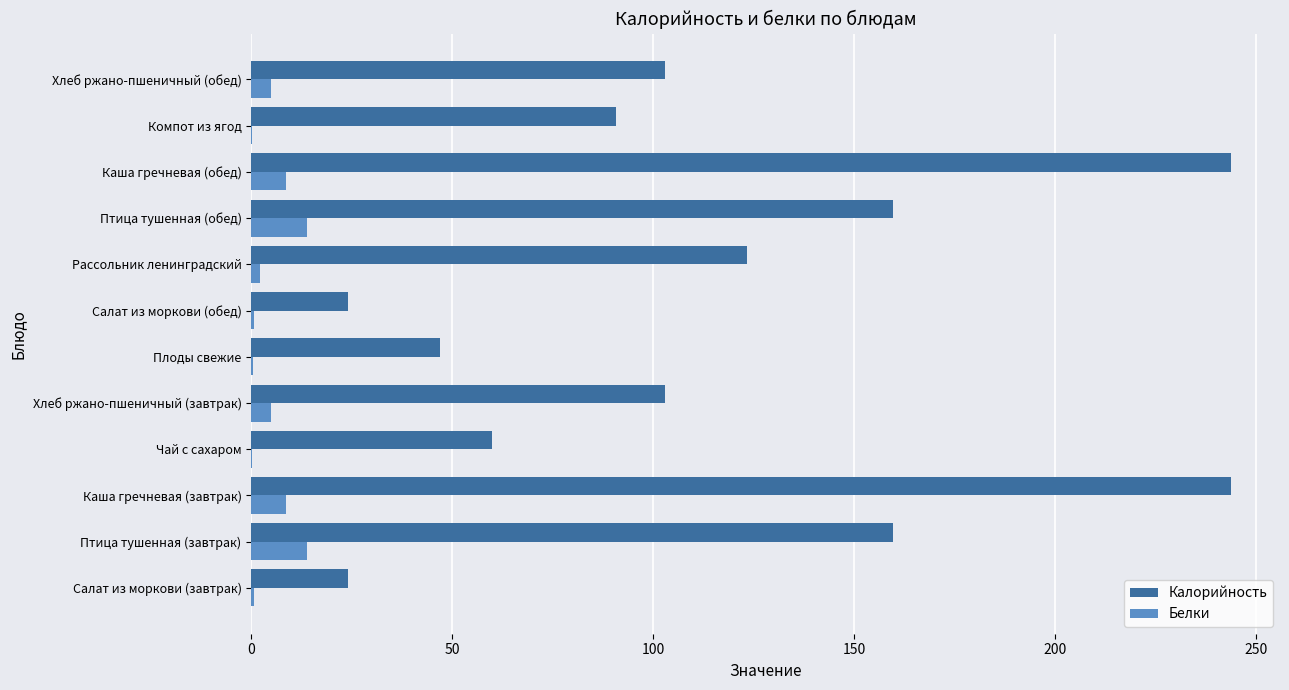

What is the maximum value for Белки?

13.8